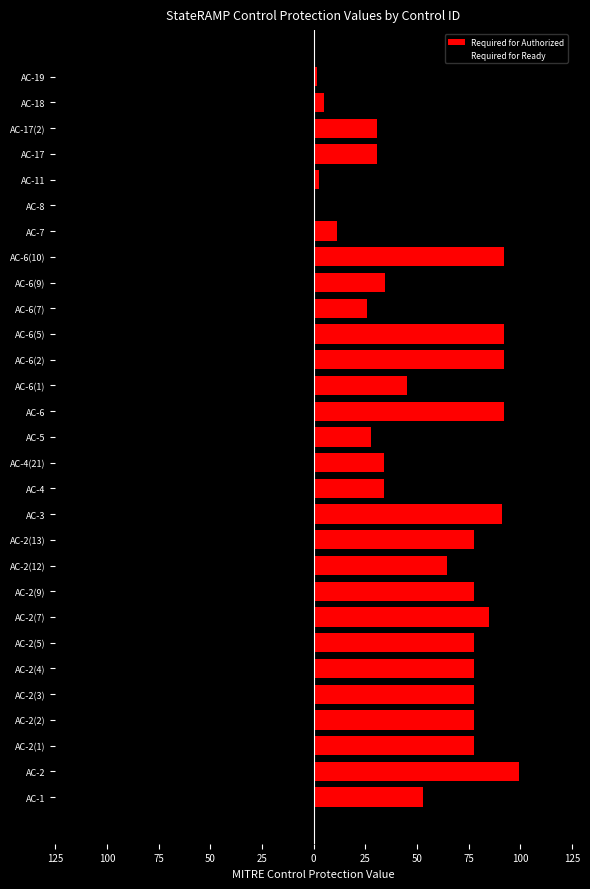

What is the sum of all Required for Ready values?

-634.5